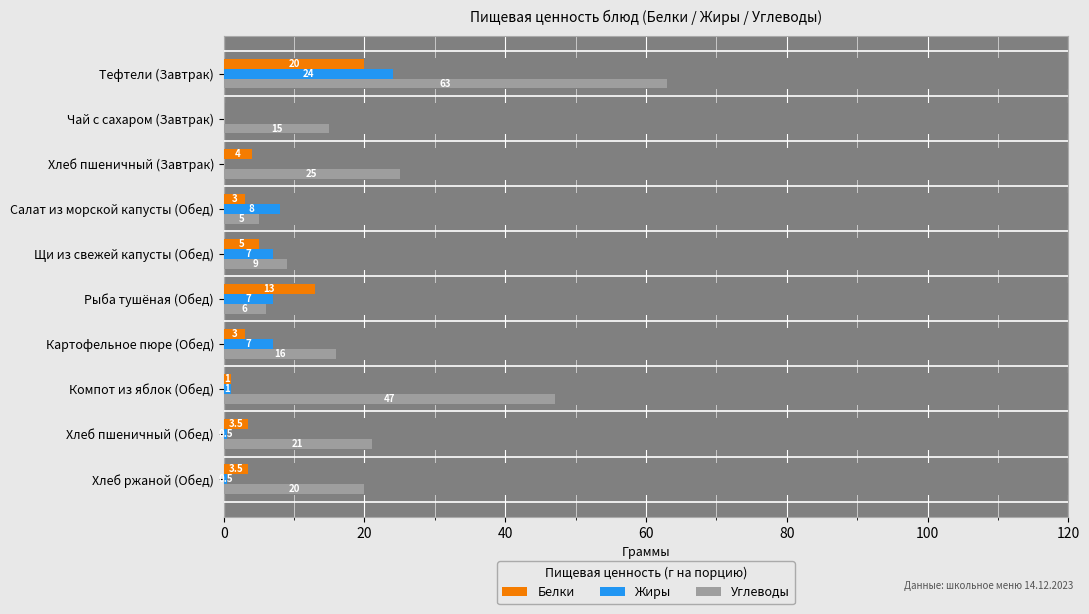

What is the total value across all series at 8?

25.0